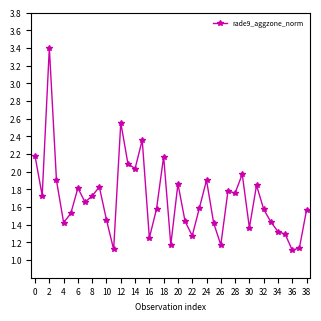

What is the difference between the maximum and second lowest values?

2.3